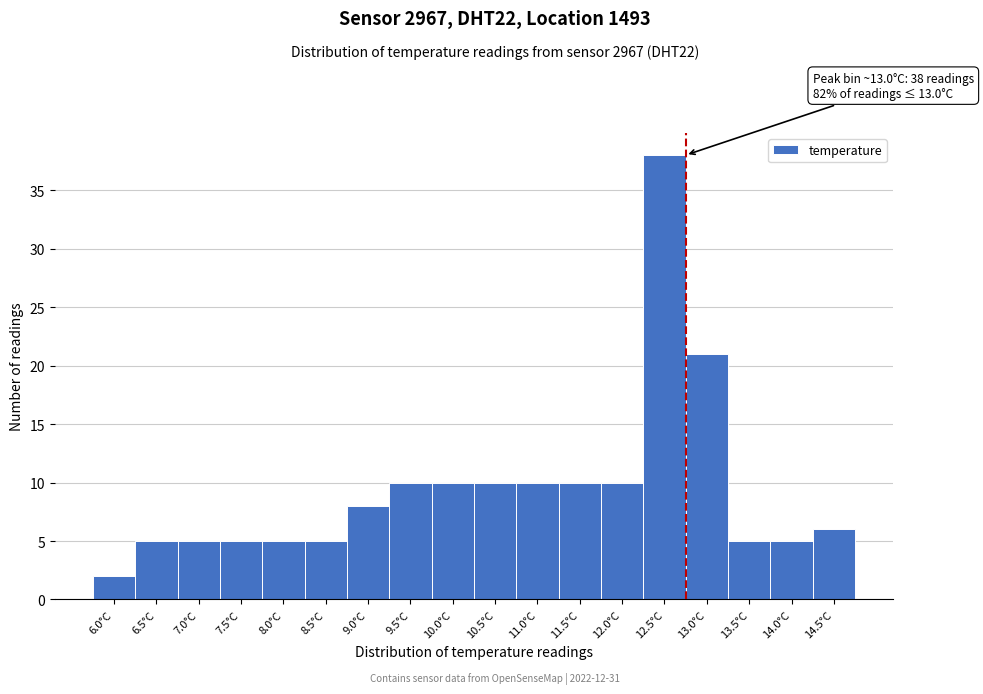

Reading left to right, extract all data points from this chart.

2	5	5	5	5	5	8	10	10	10	10	10	10	38	21	5	5	6